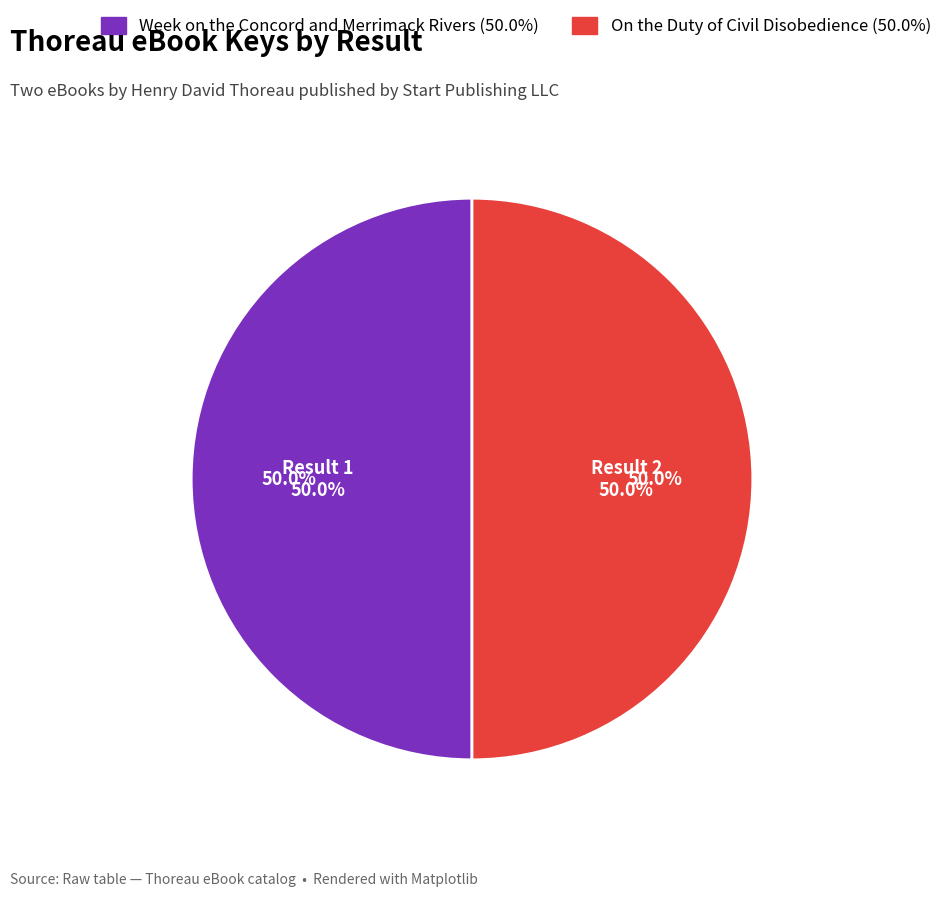

True or false: 1 accounts for 50% of the total.

True